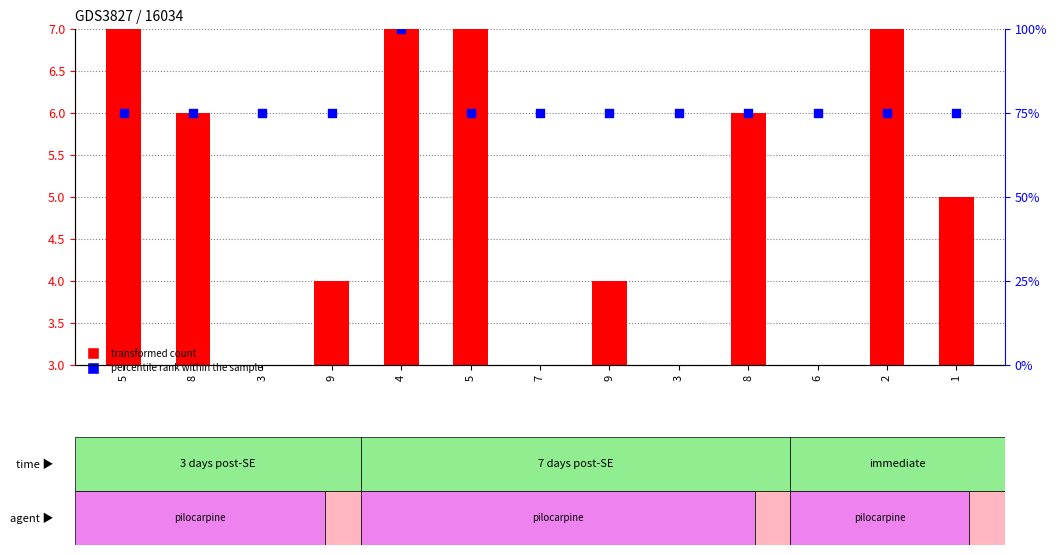

Is the value of percentile rank within the sample at 5 greater than the value of transformed count at 8?

Yes